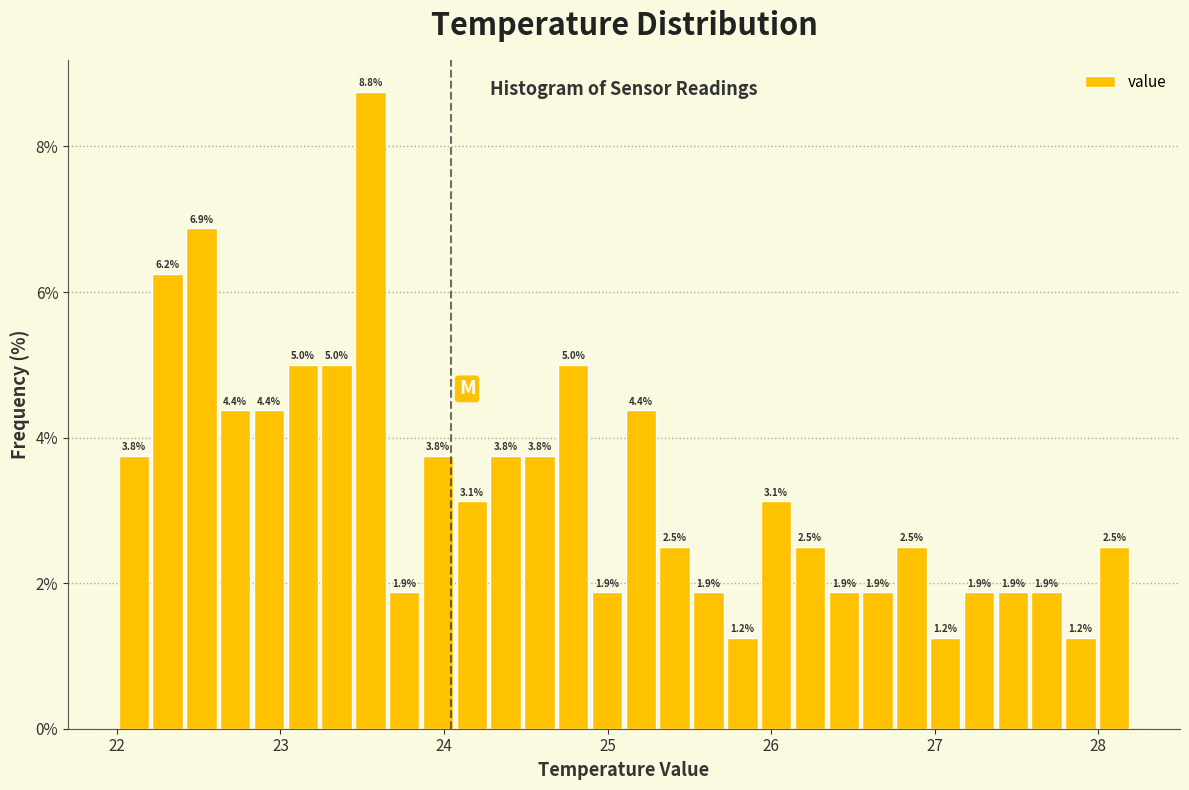

Around what value on the x-axis is the tallest bar? Give the approximate position of its centre, as read against the axis.

23.6